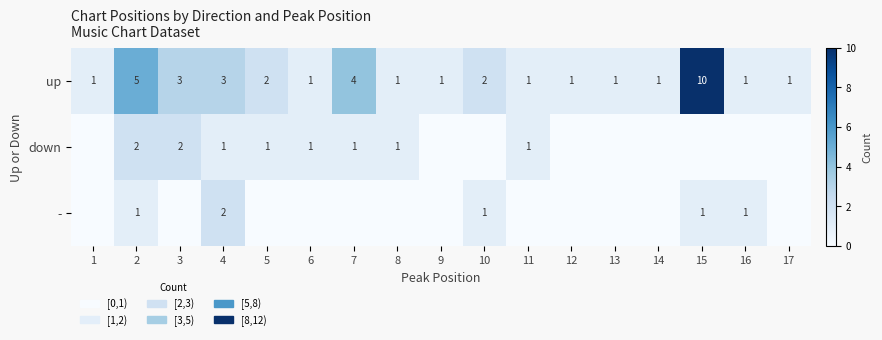

The down series shows 0 at 7. True or false?

False